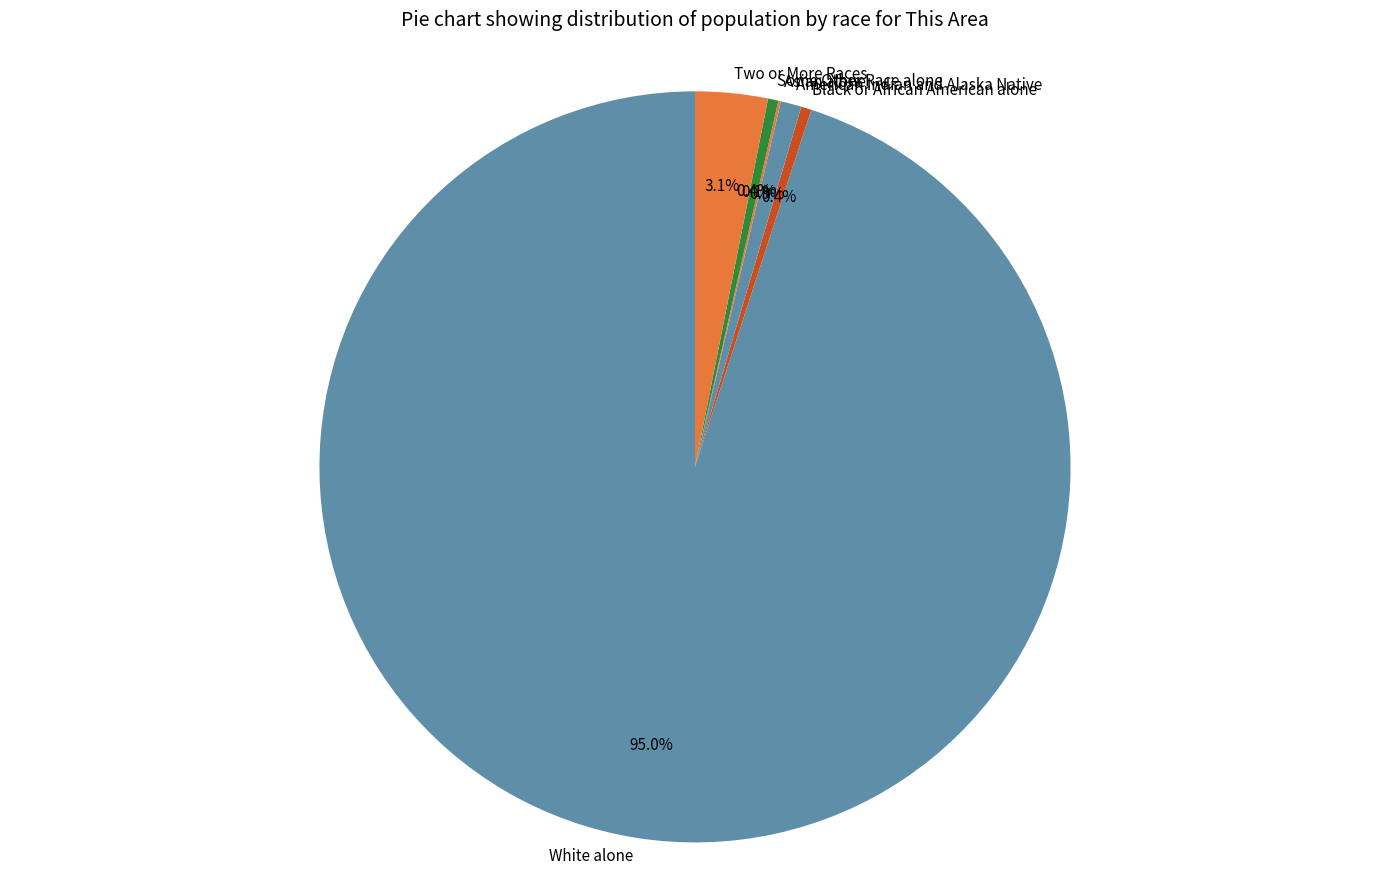

What percentage is the Two or More Races slice, to the nearest percent?

3%